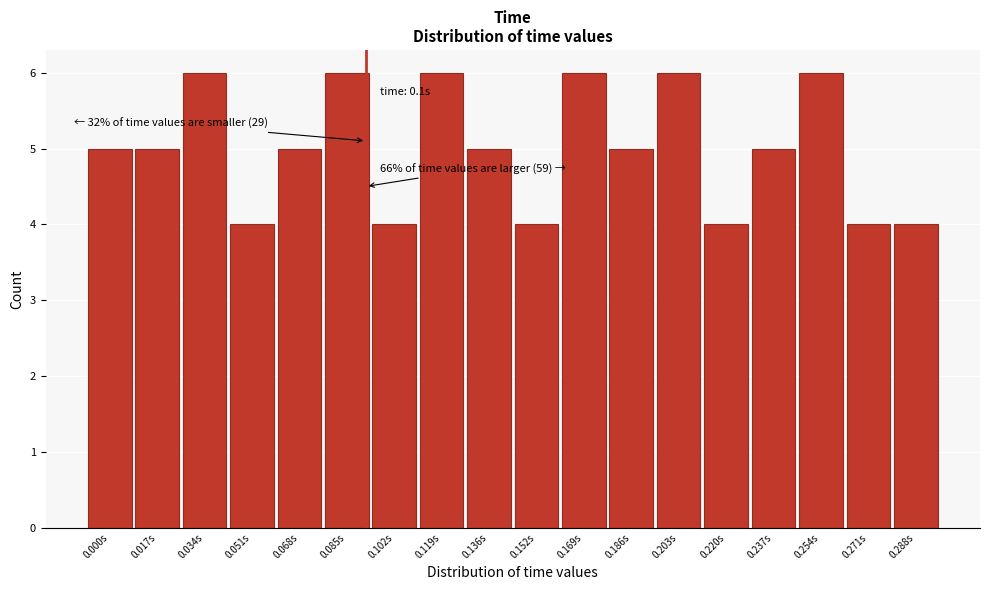

Reading left to right, transcribe all the data shown in this chart.

5	5	6	4	5	6	4	6	5	4	6	5	6	4	5	6	4	4